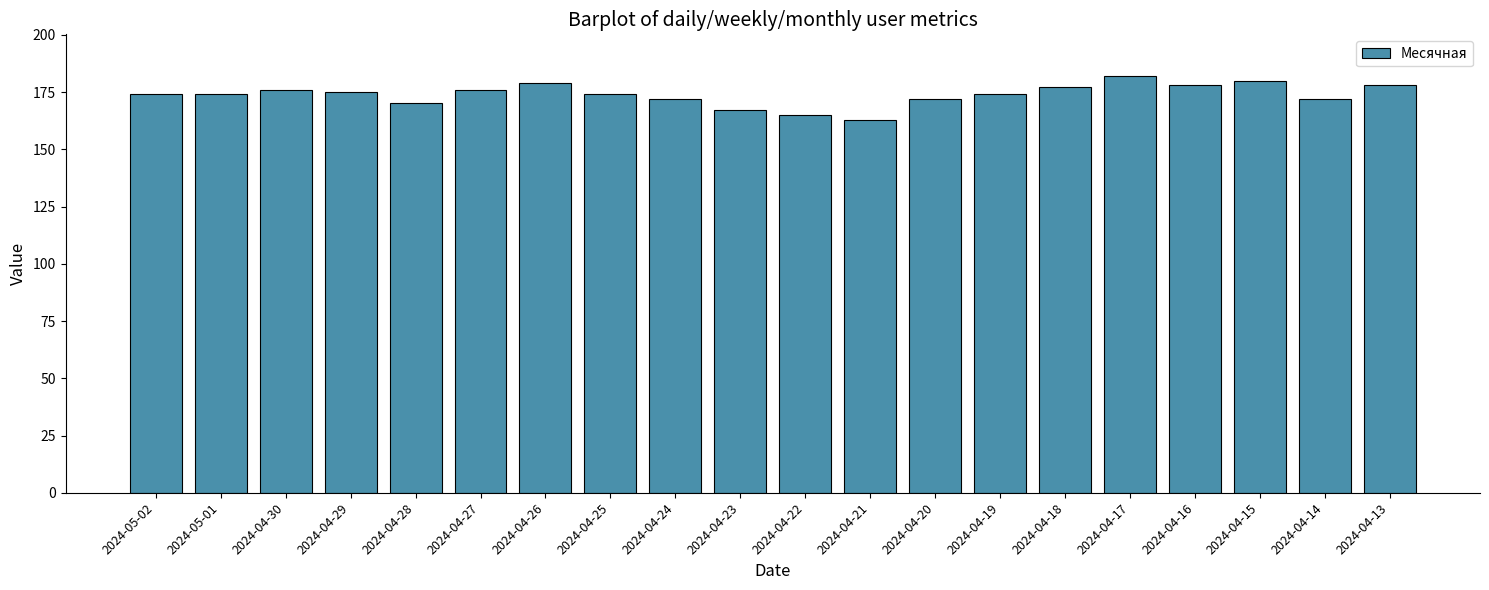

Reading left to right, list all the values displayed in this chart.

174	174	176	175	170	176	179	174	172	167	165	163	172	174	177	182	178	180	172	178